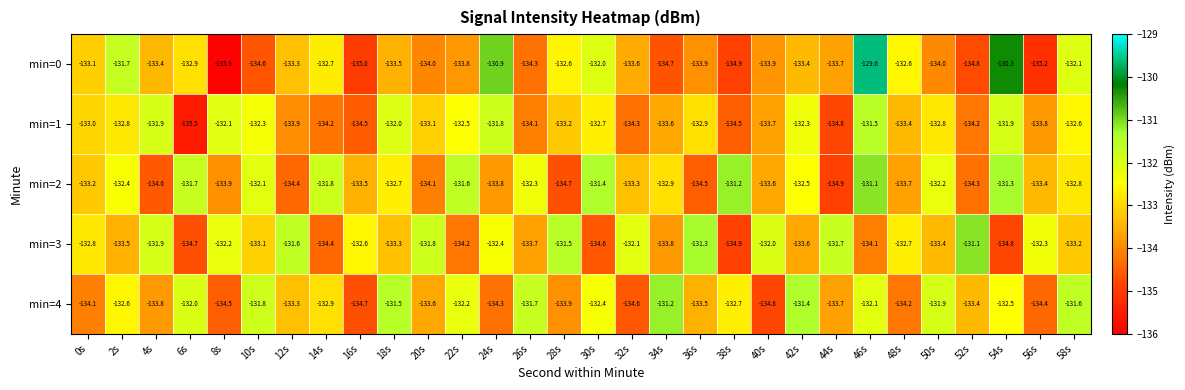

At which category does the chart reach its peak across all series?

46s